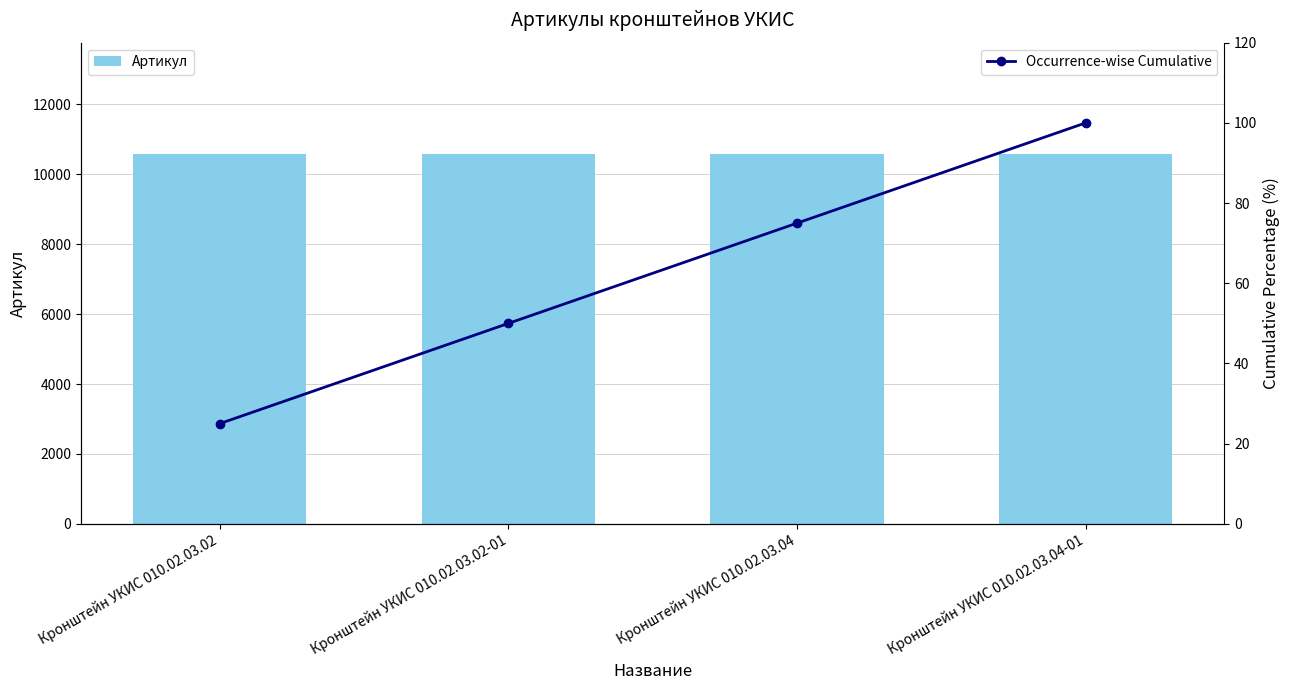

The Артикул series shows 10583.0 at Кронштейн УКИС 010.02.03.02-01. True or false?

True